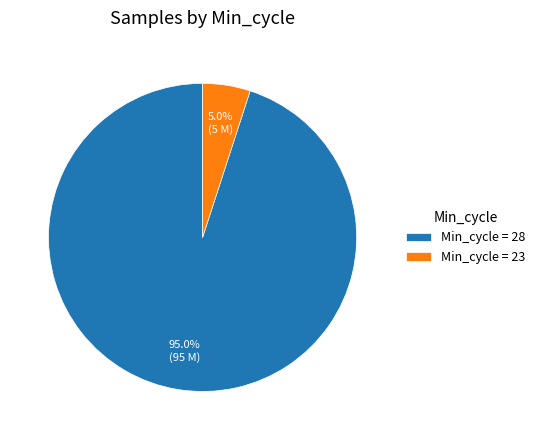

Combined, what portion of the pie is Min_cycle = 23 and Min_cycle = 28?

100.0%